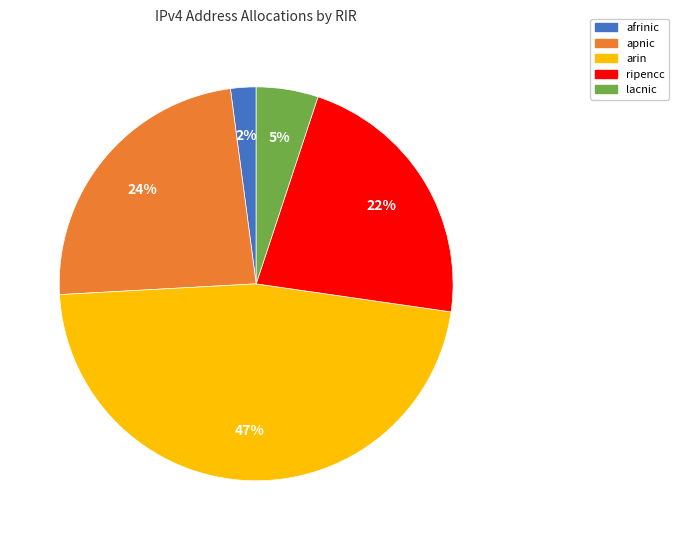

Count the number of slices in the pie.

5